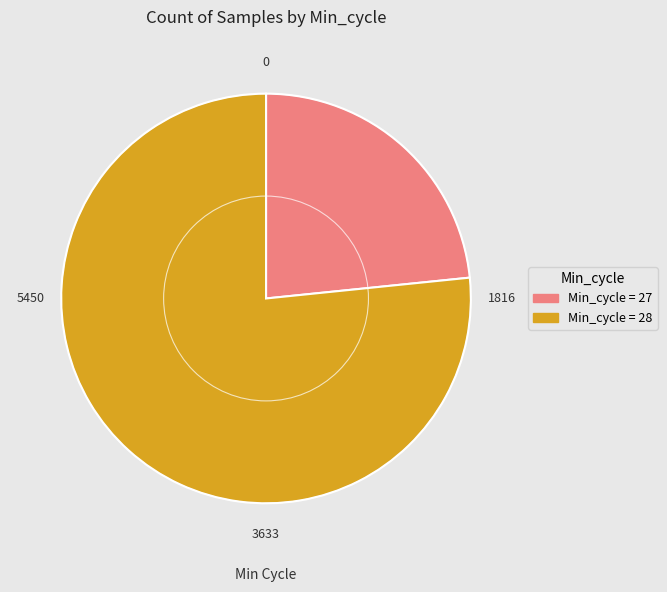

Does any single category account for the majority?

Yes